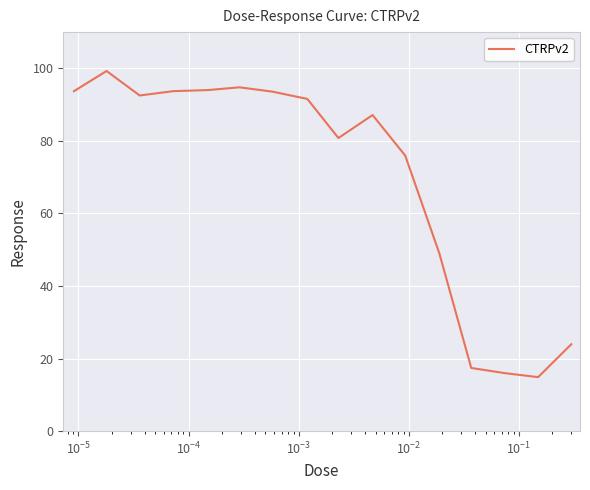

True or false: the data has more than 1 interior local peaks.

True